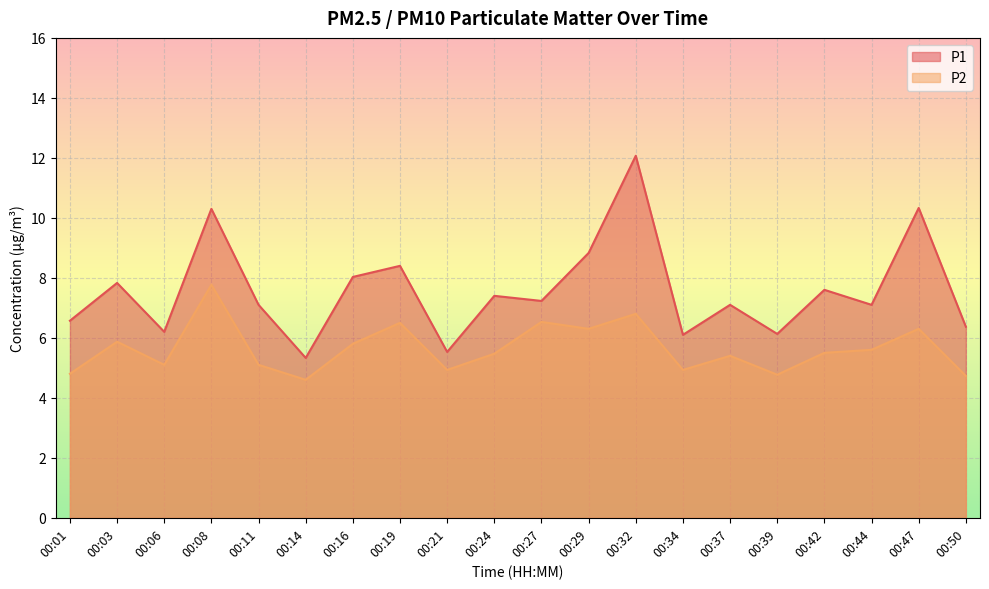

At which category is the sum across all series the highest?

00:32